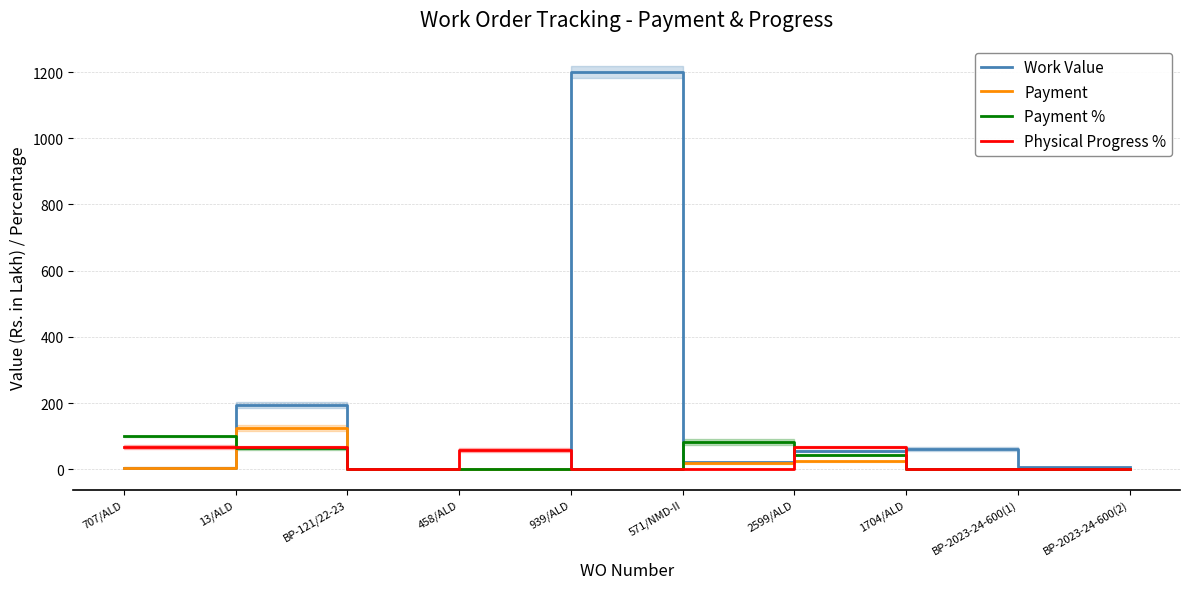

How many intersections are there between Work Value and Payment %?

3